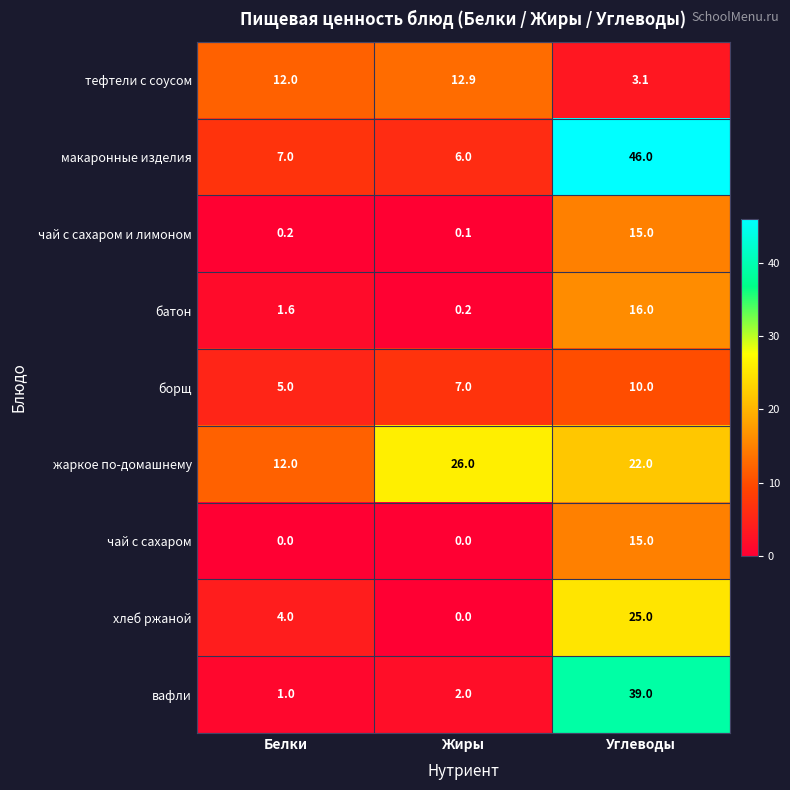

What is the total value across all series at Белки?

42.8